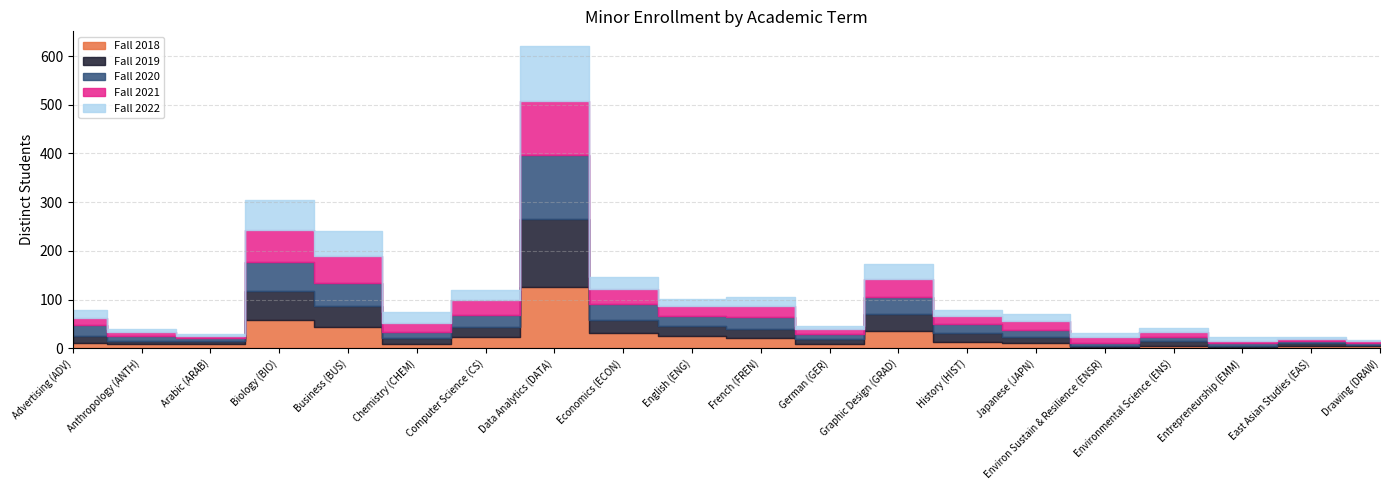

What is the spread (max minus min) of values at Graphic Design (GRAD)?

8